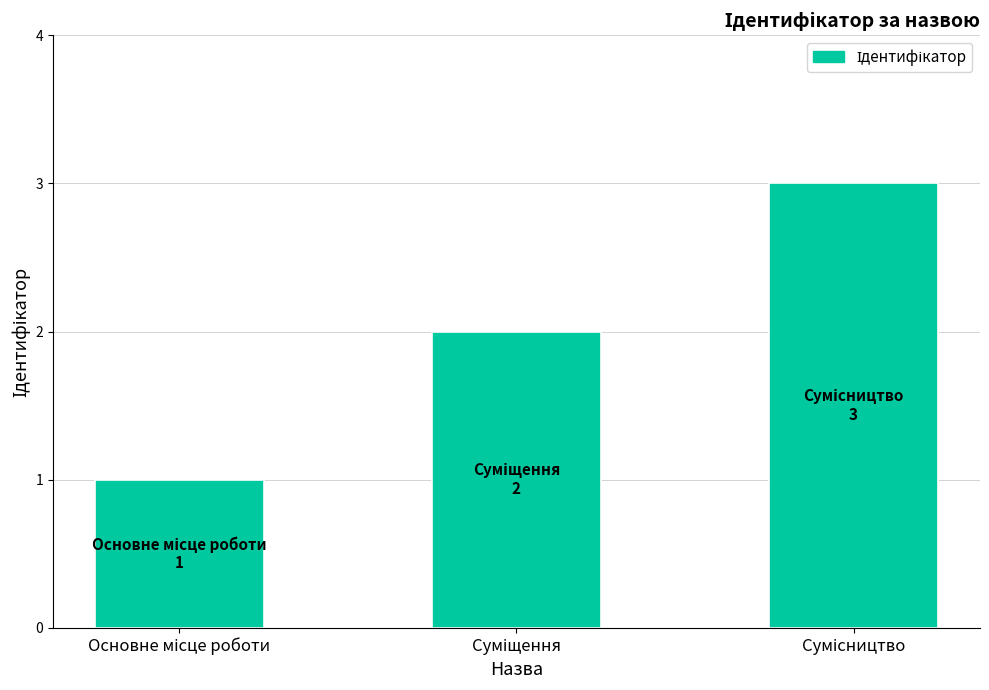

The value at Сумісництво is 5. True or false?

False